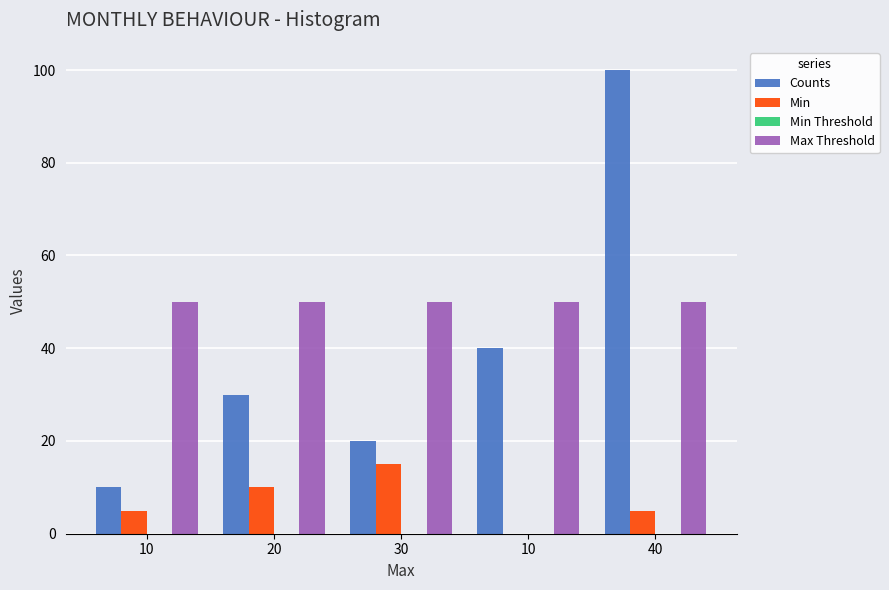

How many positive values does the Min series have?

4